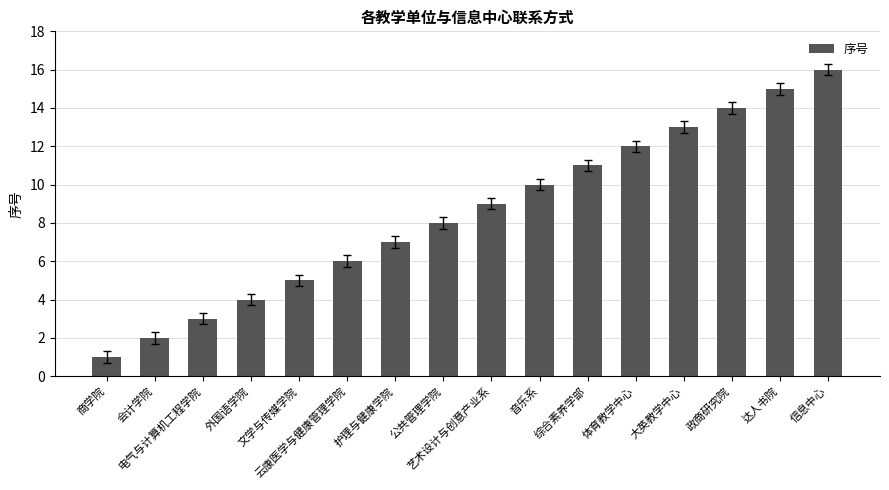

Reading right to left, extract all data points from this chart.

信息中心=16	达人书院=15	政商研究院=14	大英教学中心=13	体育教学中心=12	综合素养学部=11	音乐系=10	艺术设计与创意产业系=9	公共管理学院=8	护理与健康学院=7	云康医学与健康管理学院=6	文学与传媒学院=5	外国语学院=4	电气与计算机工程学院=3	会计学院=2	商学院=1